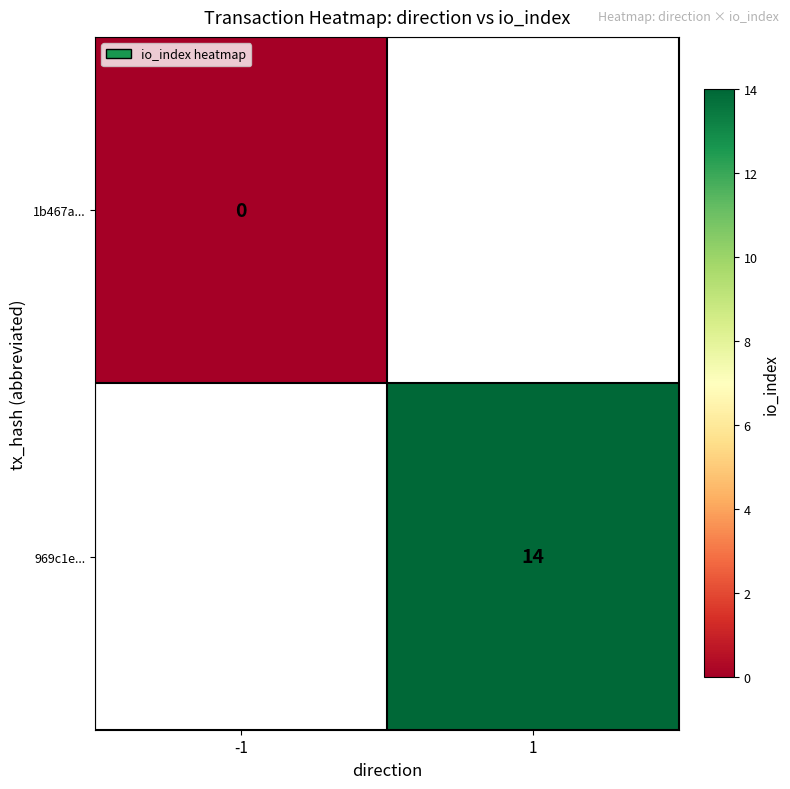

The 969c1e... series shows 8 at 1. True or false?

False